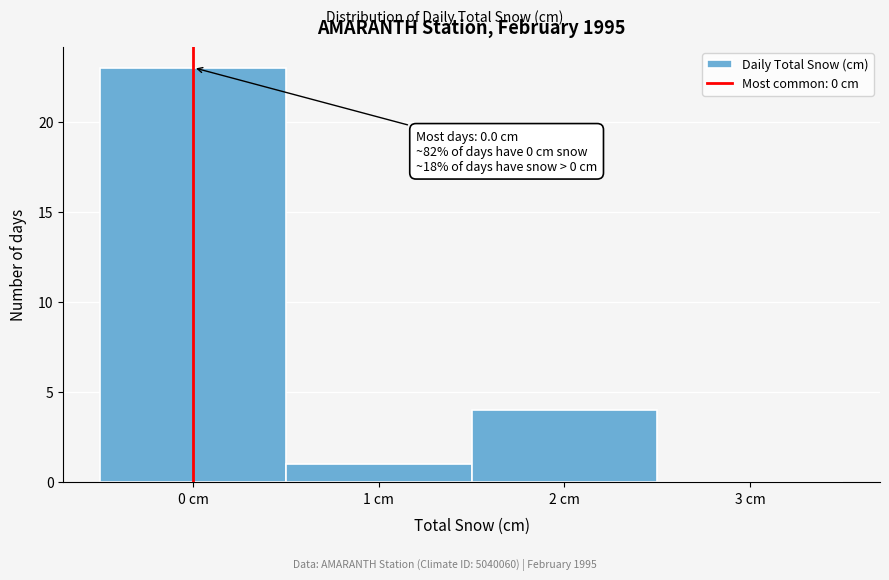

Which range on the x-axis has the tallest bar?

-0.5 to 0.5